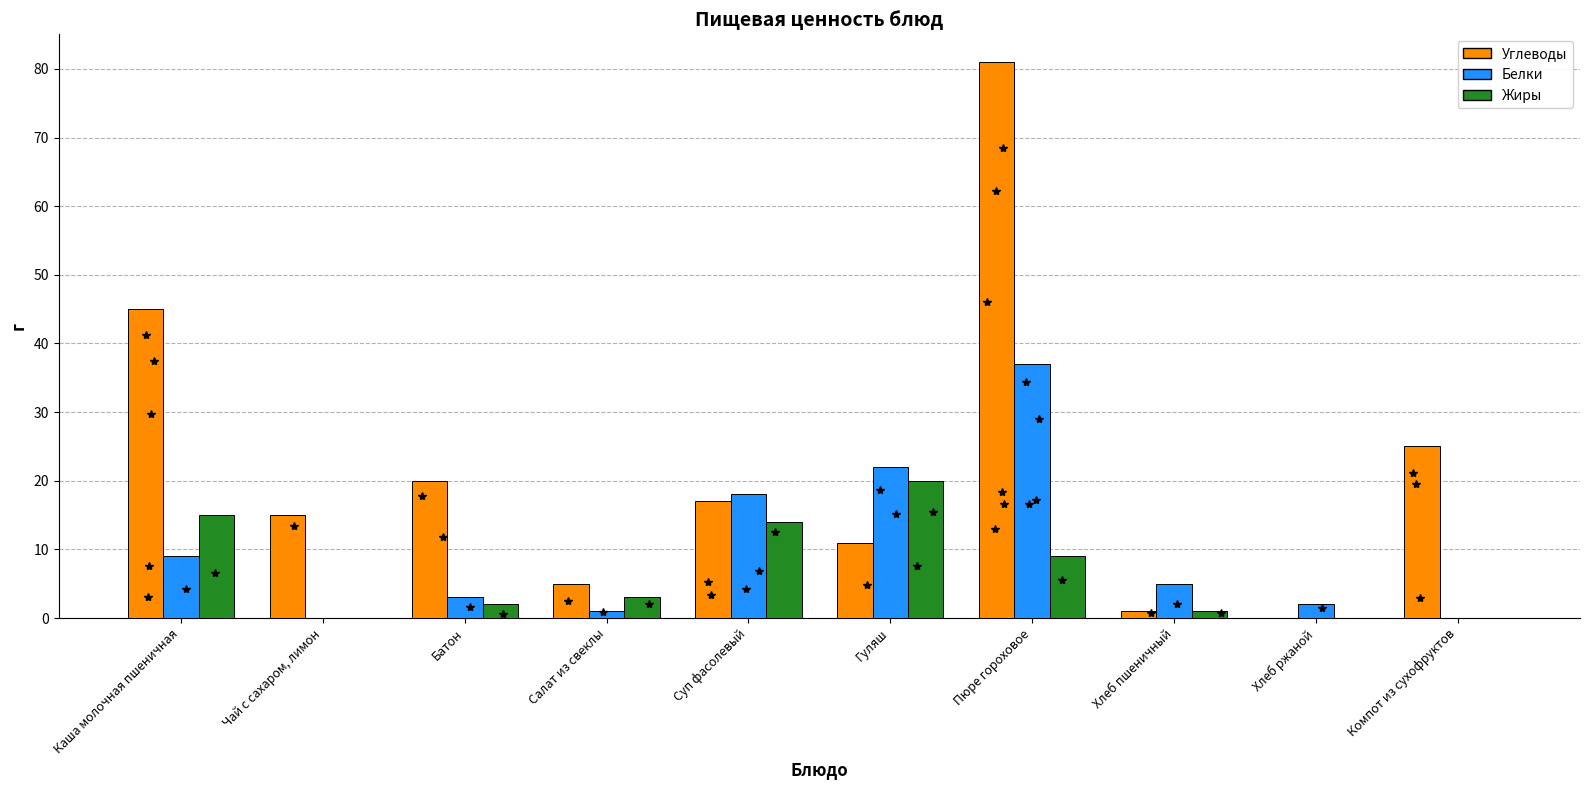

At which label is Жиры closest to 10?

Пюре гороховое